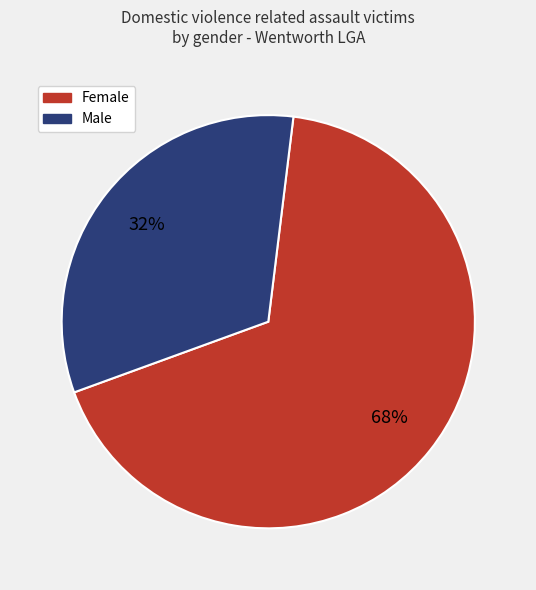

What is the largest slice in the pie chart?

Female